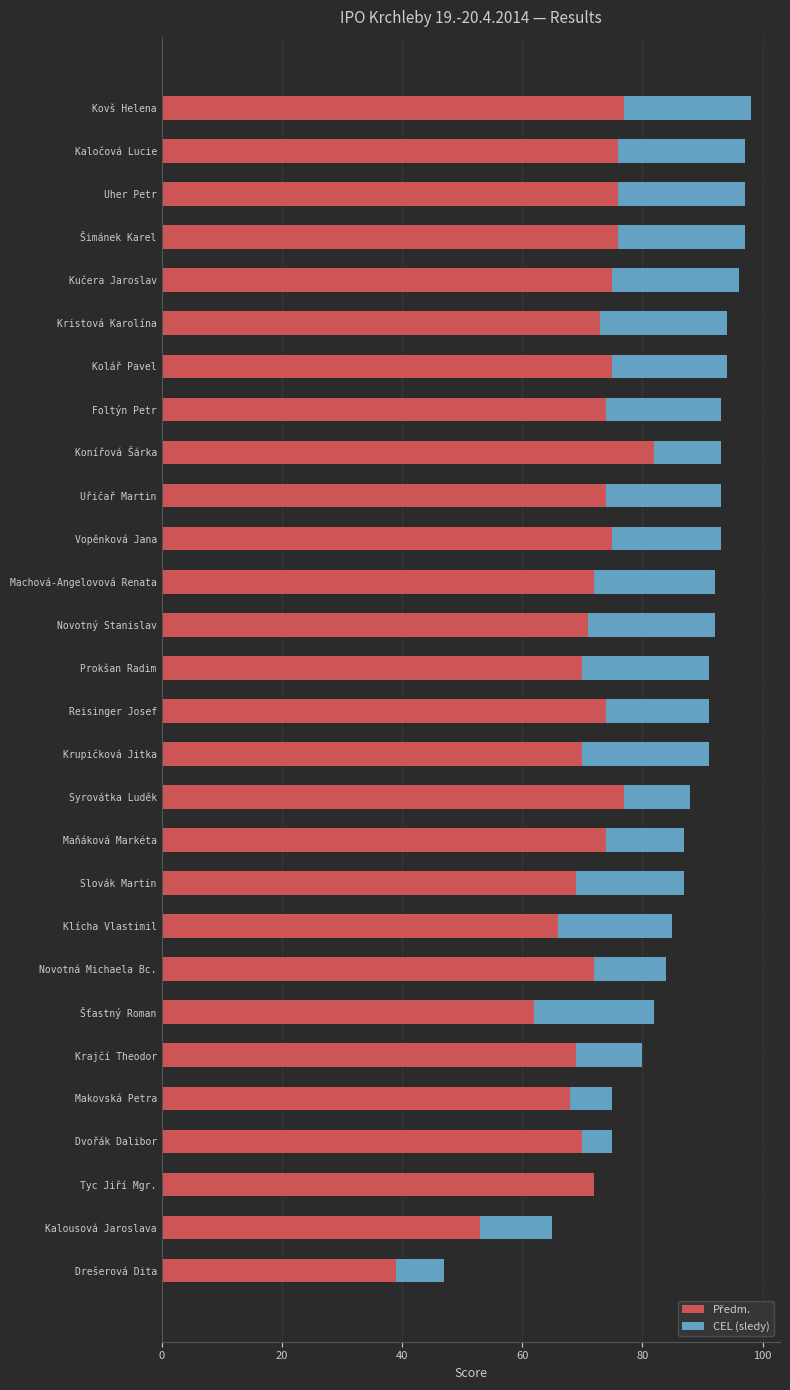

What is the total value across all series at Drešerová Dita?

47